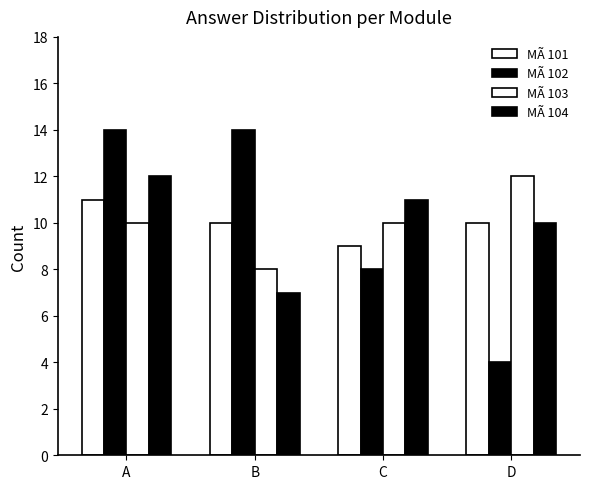

What is the difference between the highest and lowest values at D?

8